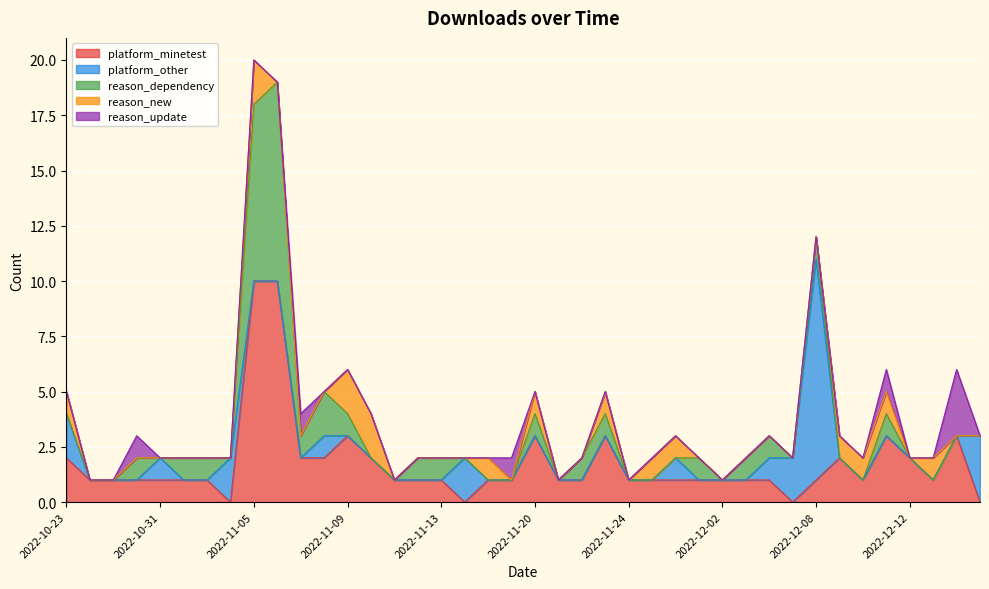

How many interior local peaks does the platform_minetest series have?

6